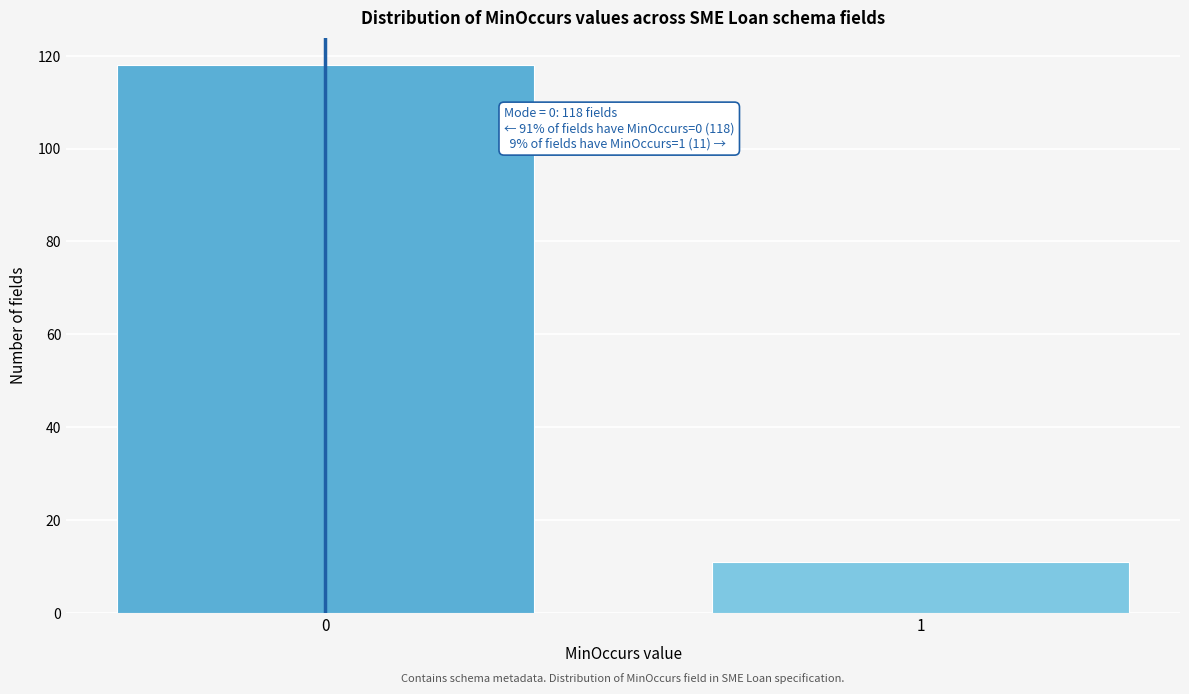

Reading left to right, list all the values displayed in this chart.

118	11